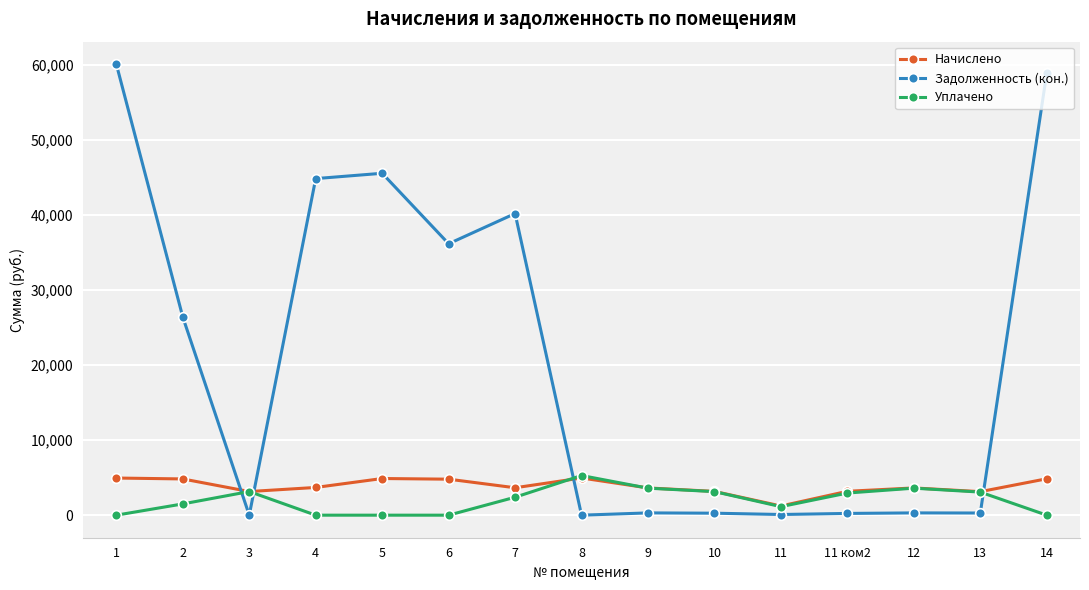

How many intersections are there between Задолженность (кон.) and Начислено?

4